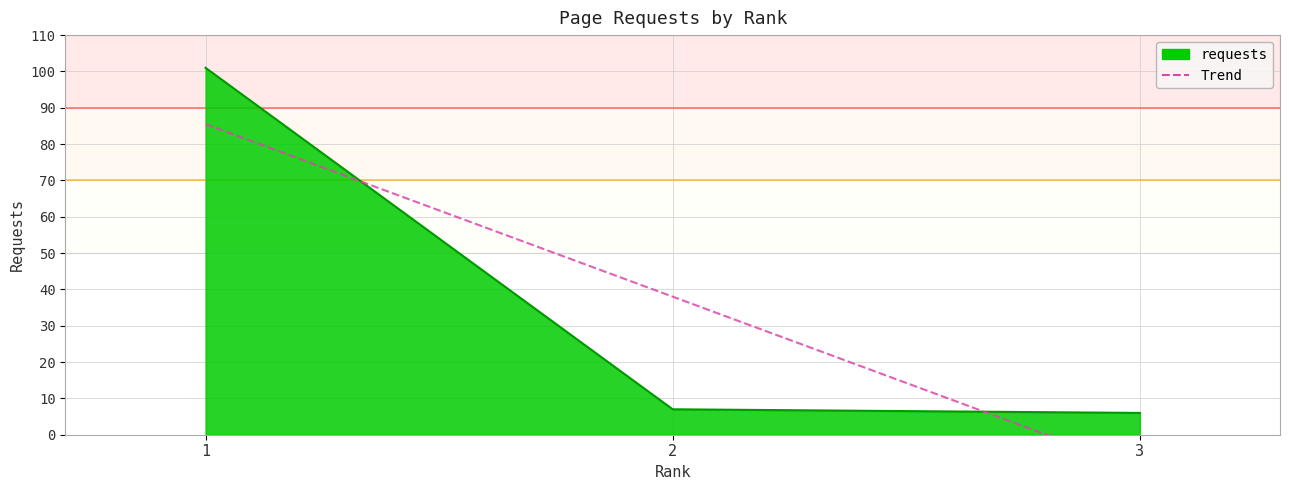

What is the maximum value shown in the chart?

101